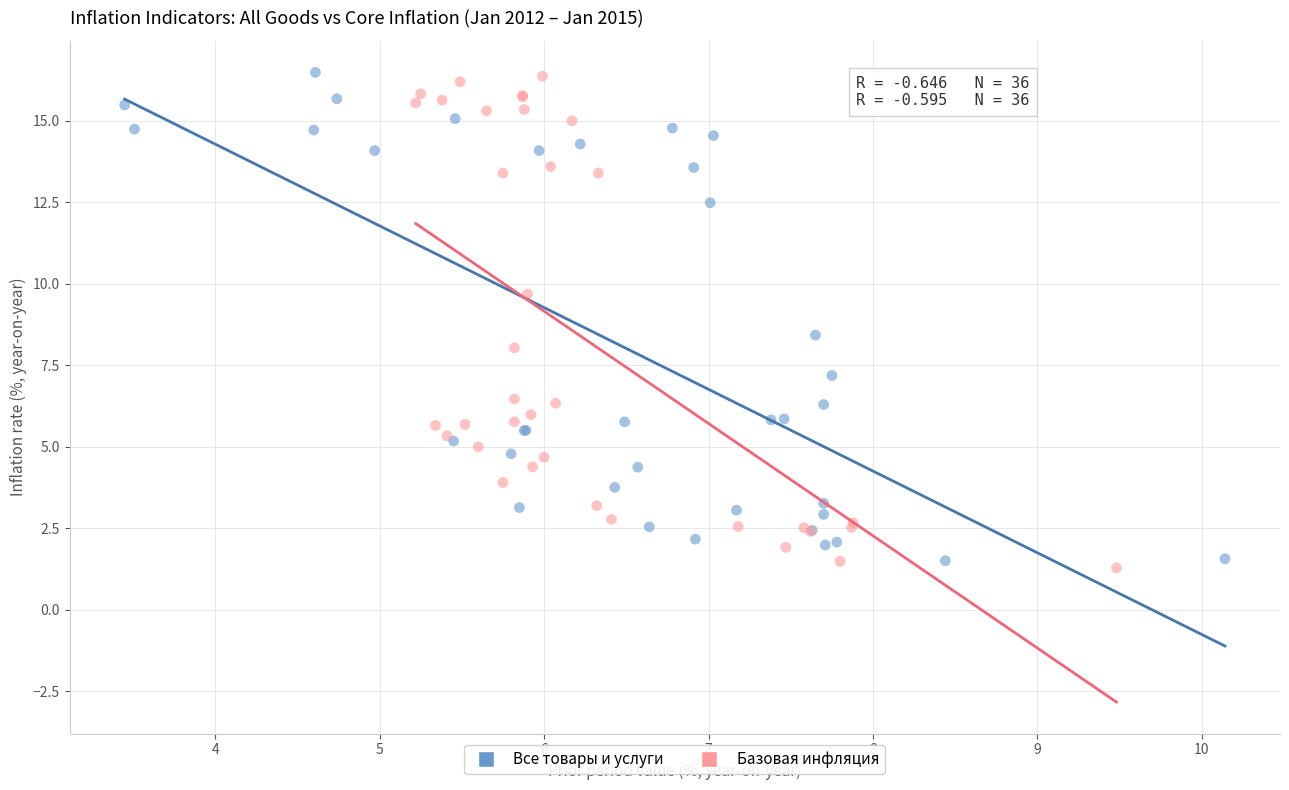

What are all the series names shown in the legend?

Все товары и услуги, Базовая инфляция